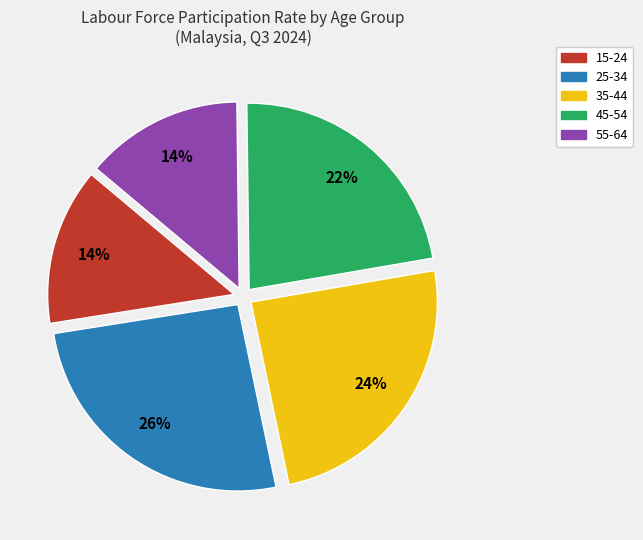

To the nearest percent, what portion does 55-64 represent?

14%